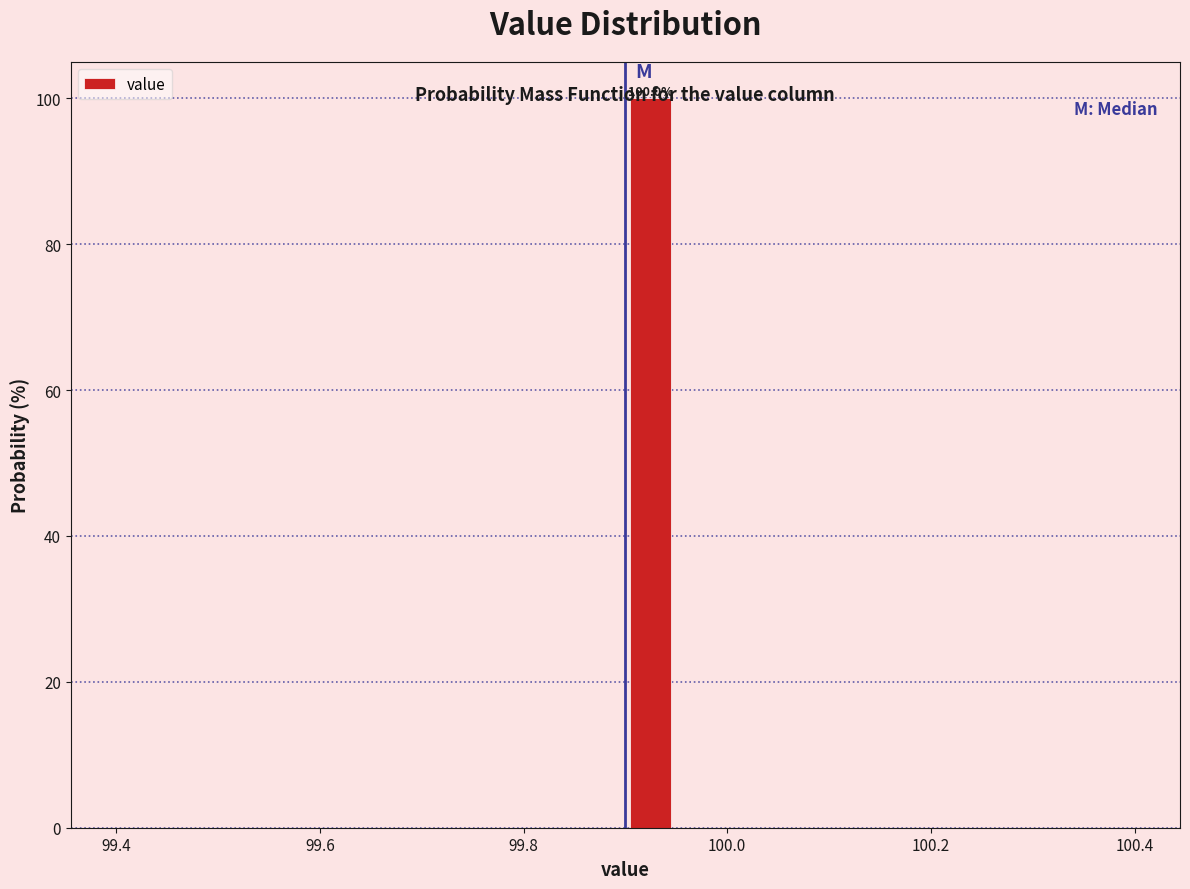

Read against the x-axis, roughly where is the centre of the tallest bar?

99.92